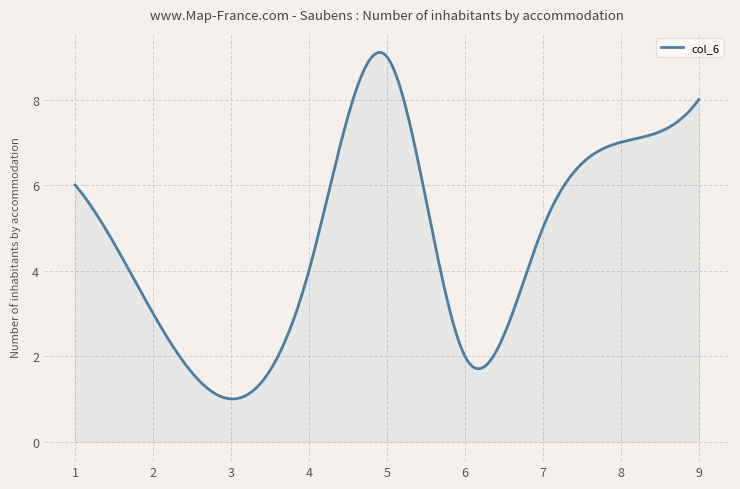

What is the minimum value shown in the chart?

1.0